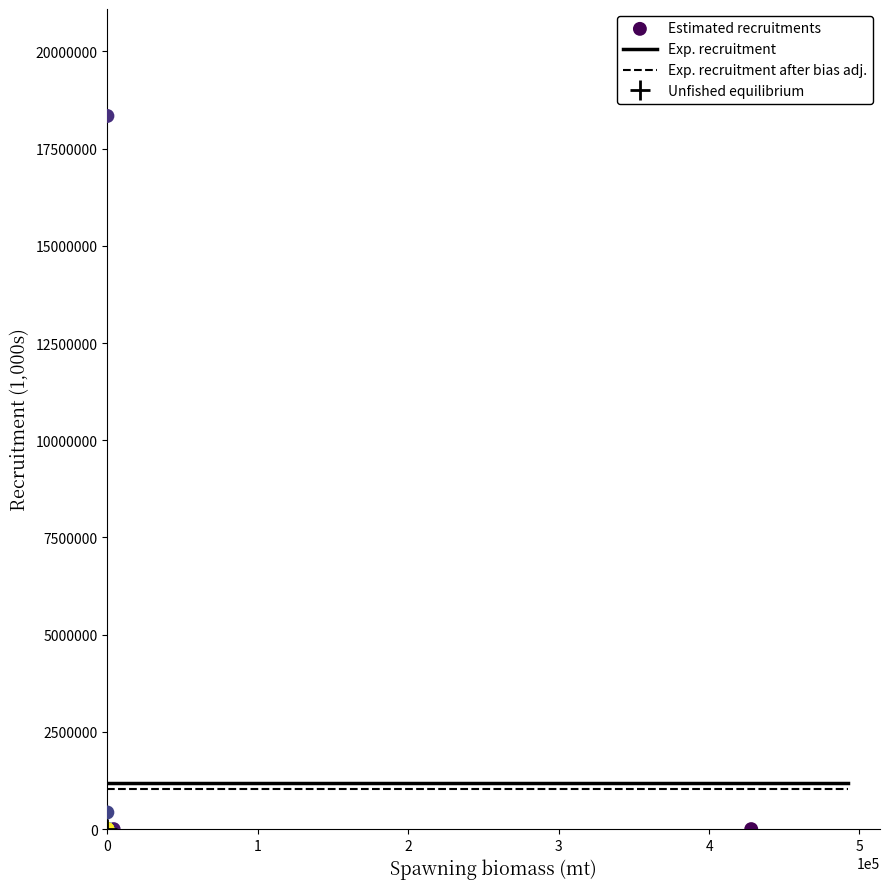

What Y value in the scatter plot is closest to 9170546?

428025.0